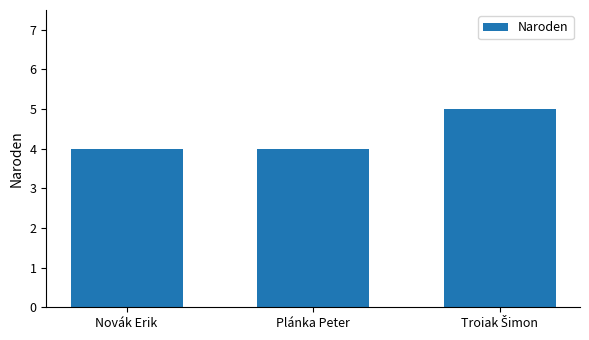

What is the minimum value shown in the chart?

4